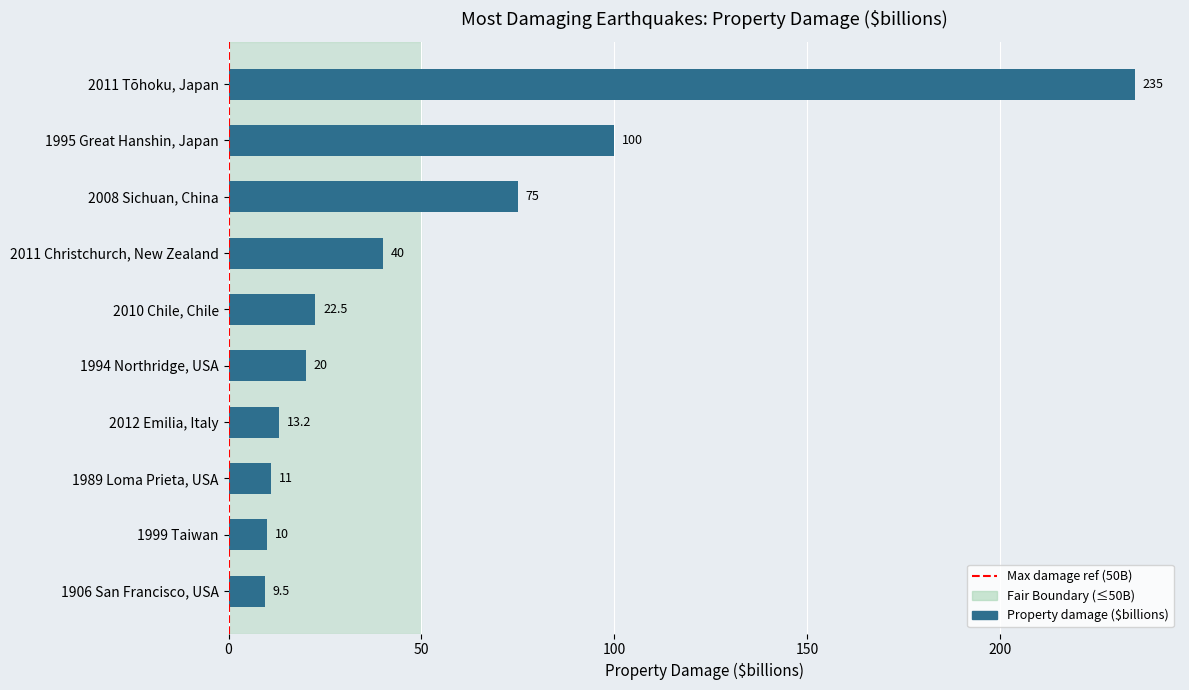

What is the sum of all values?

536.2